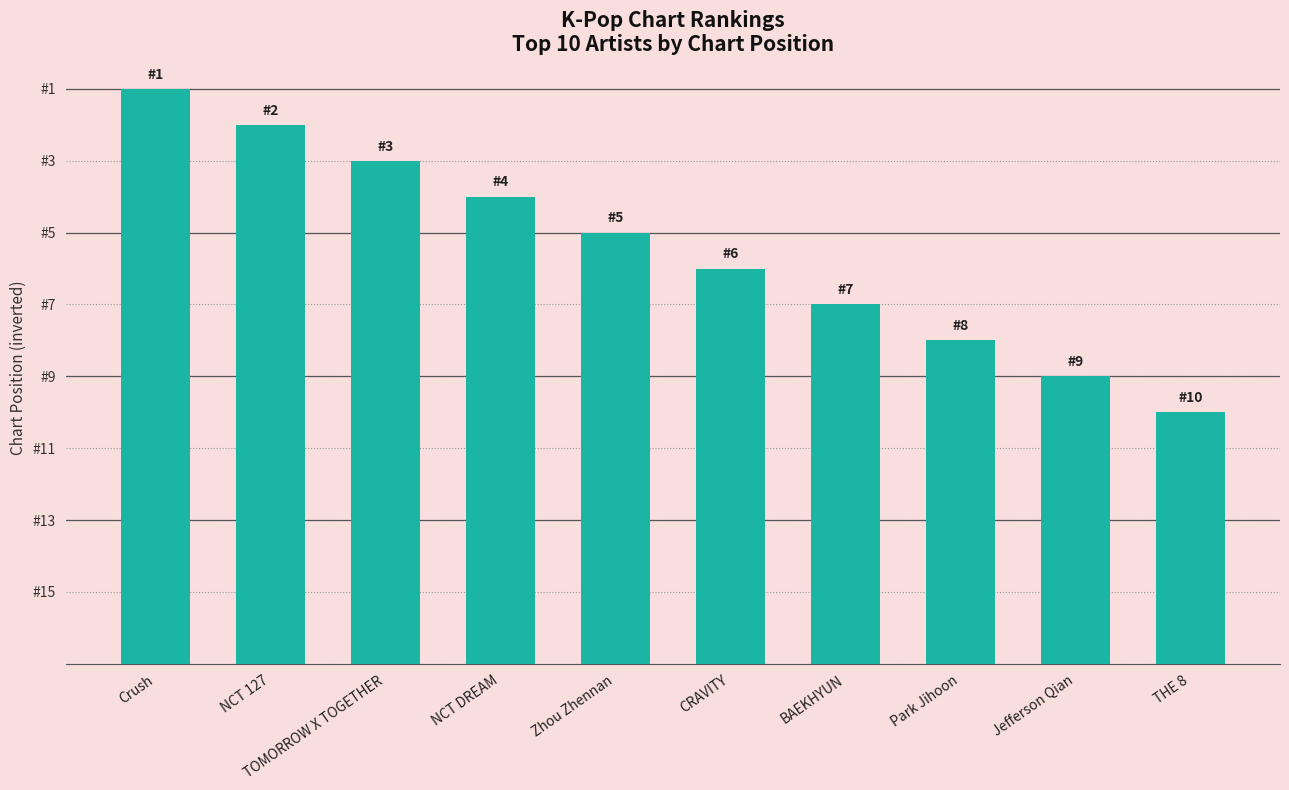

List the labels in order of value, largest first.

Crush, NCT 127, TOMORROW X TOGETHER, NCT DREAM, Zhou Zhennan, CRAVITY, BAEKHYUN, Park Jihoon, Jefferson Qian, THE 8